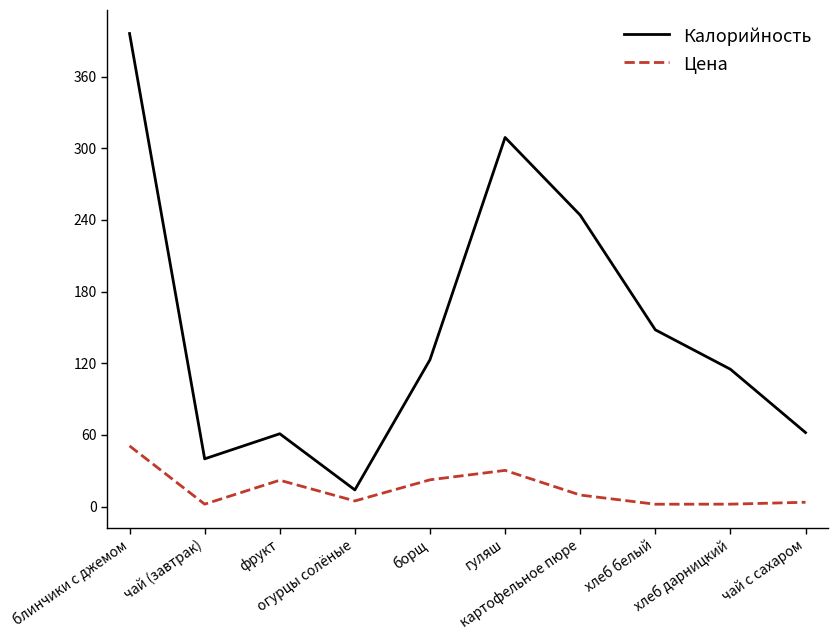

True or false: Цена and Калорийность intersect in this chart.

False